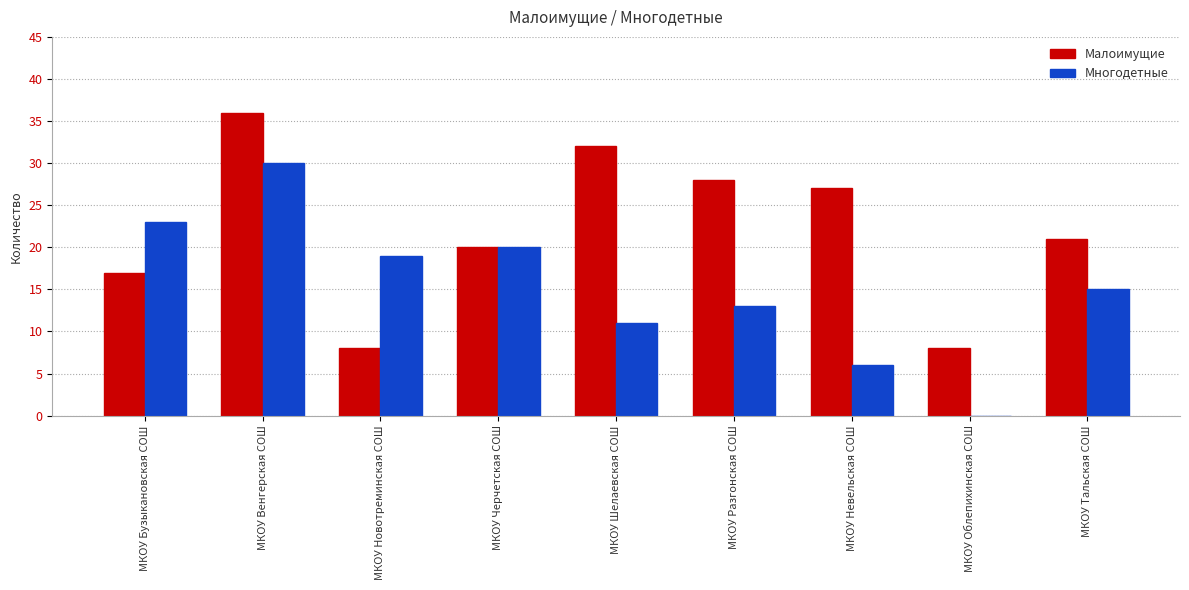

Is the value of Малоимущие at МКОУ Разгонская СОШ greater than the value of Многодетные at МКОУ Новотреминская СОШ?

Yes